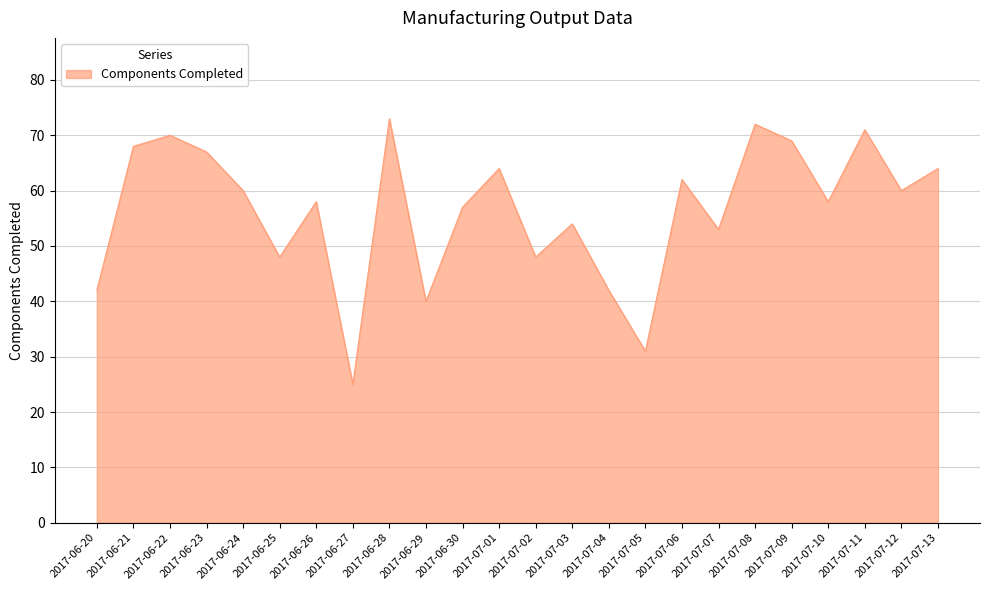

What position from the left is 2017-06-22?

3